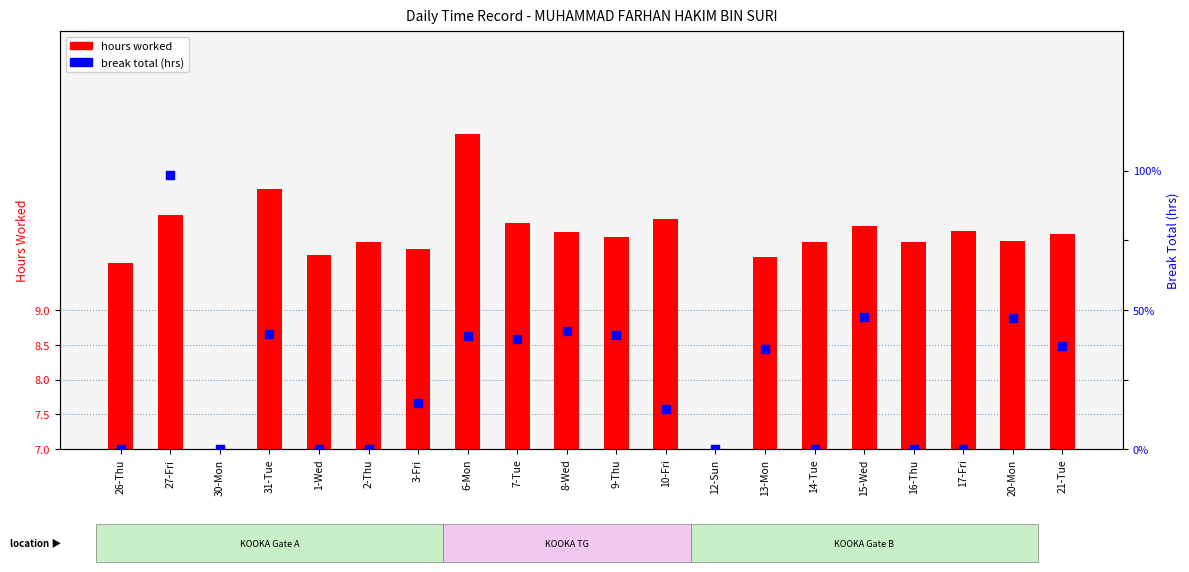

At which category is the sum across all series the highest?

27-Fri